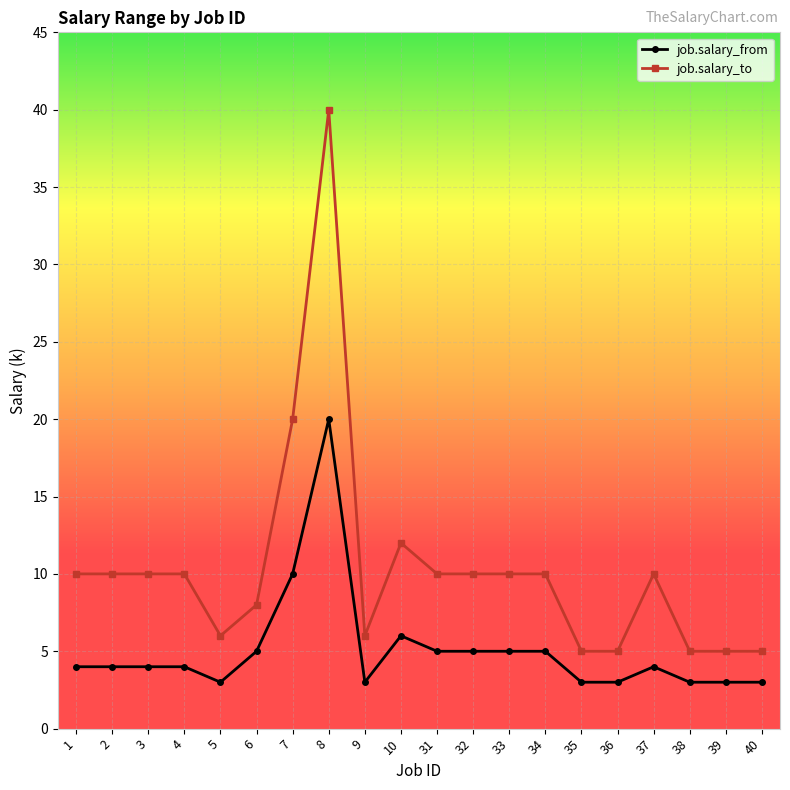

True or false: job.salary_from and job.salary_to intersect in this chart.

False